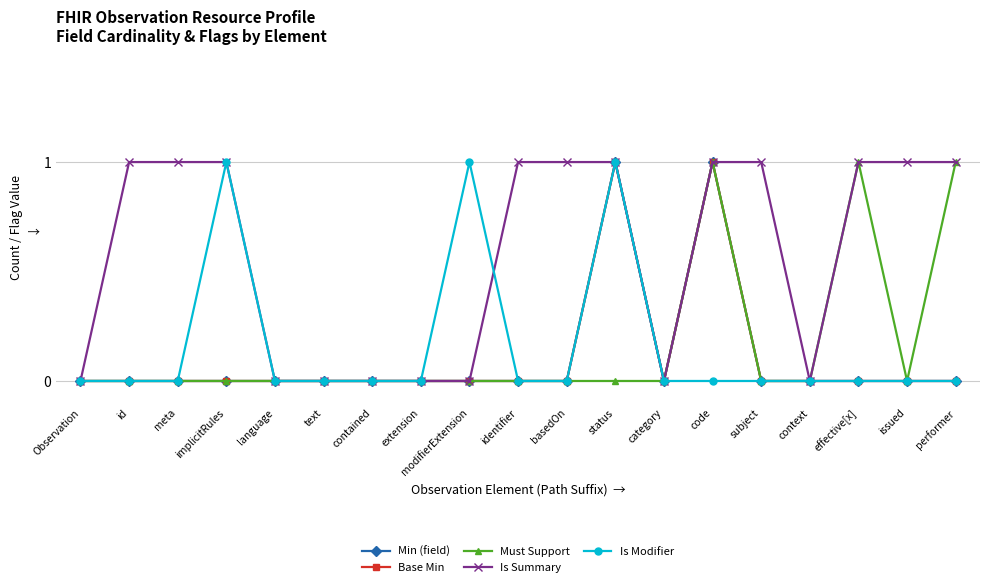

What is the value of the Is Summary point at the 18th from the left?

1